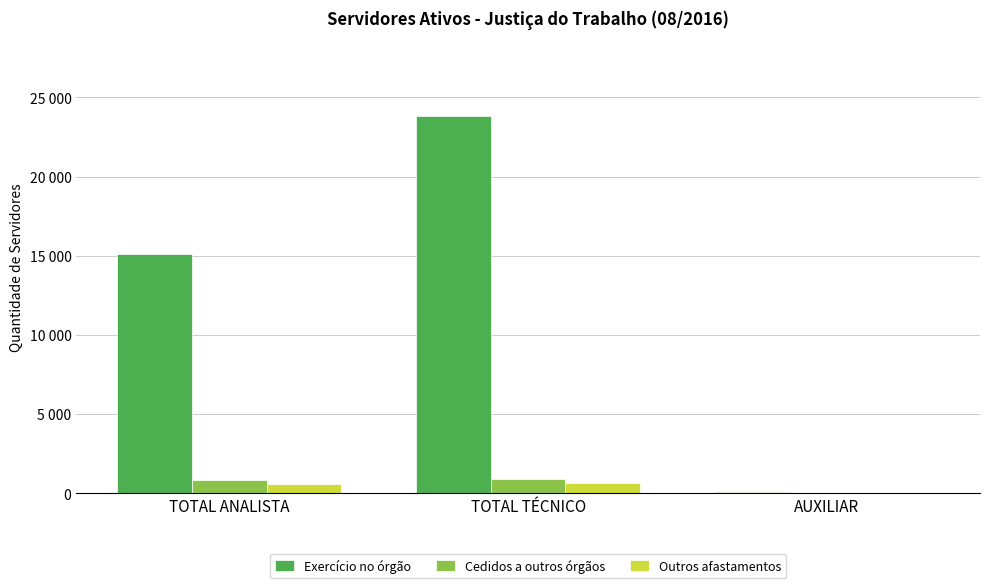

Are the bars horizontal?

No